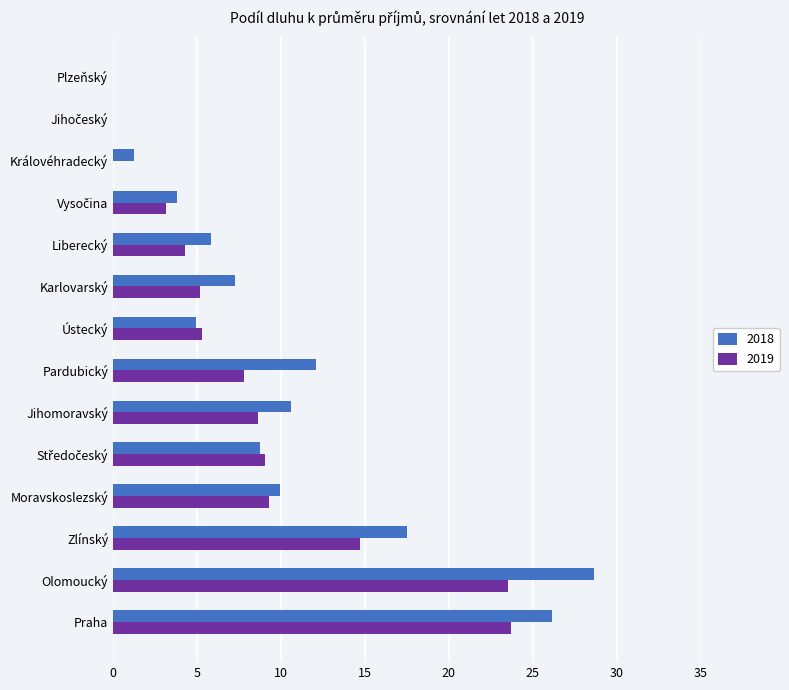

The 2018 series shows -10.9 at Plzeňský. True or false?

False